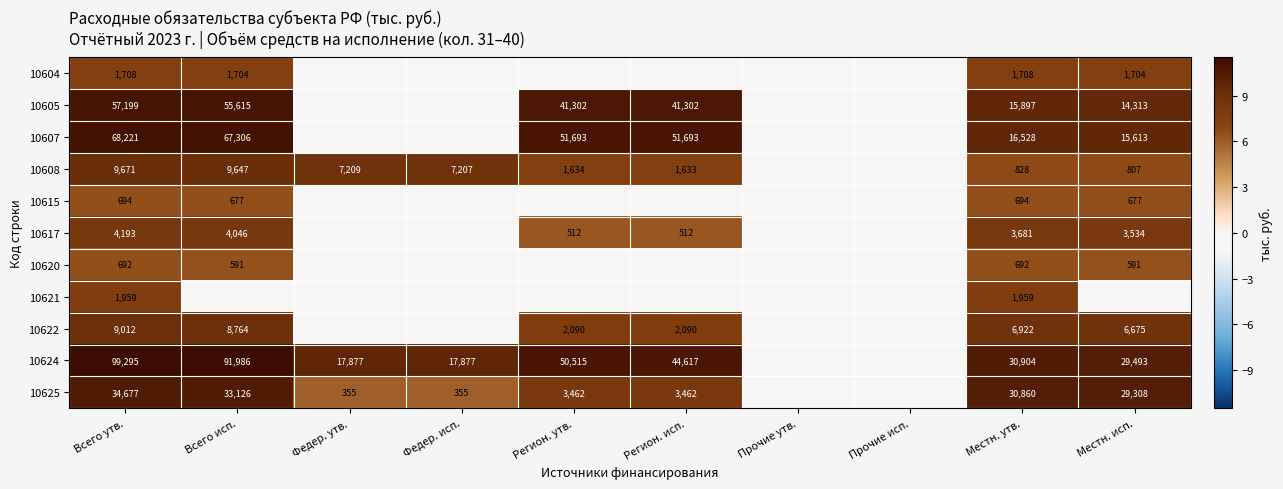

The value of 10624 at Федер. утв. is 17877. True or false?

True